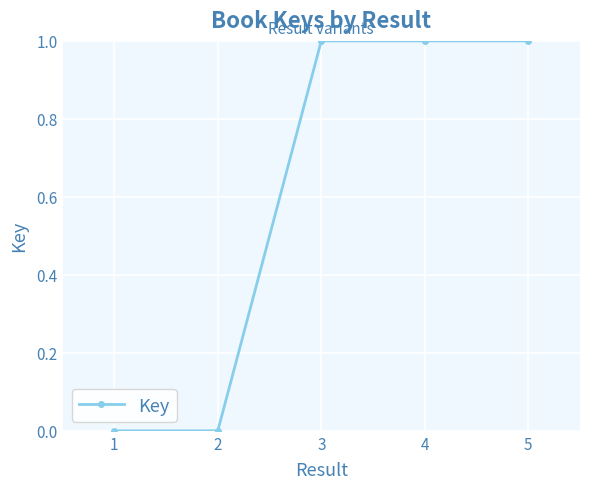

What is the average value?

0.6